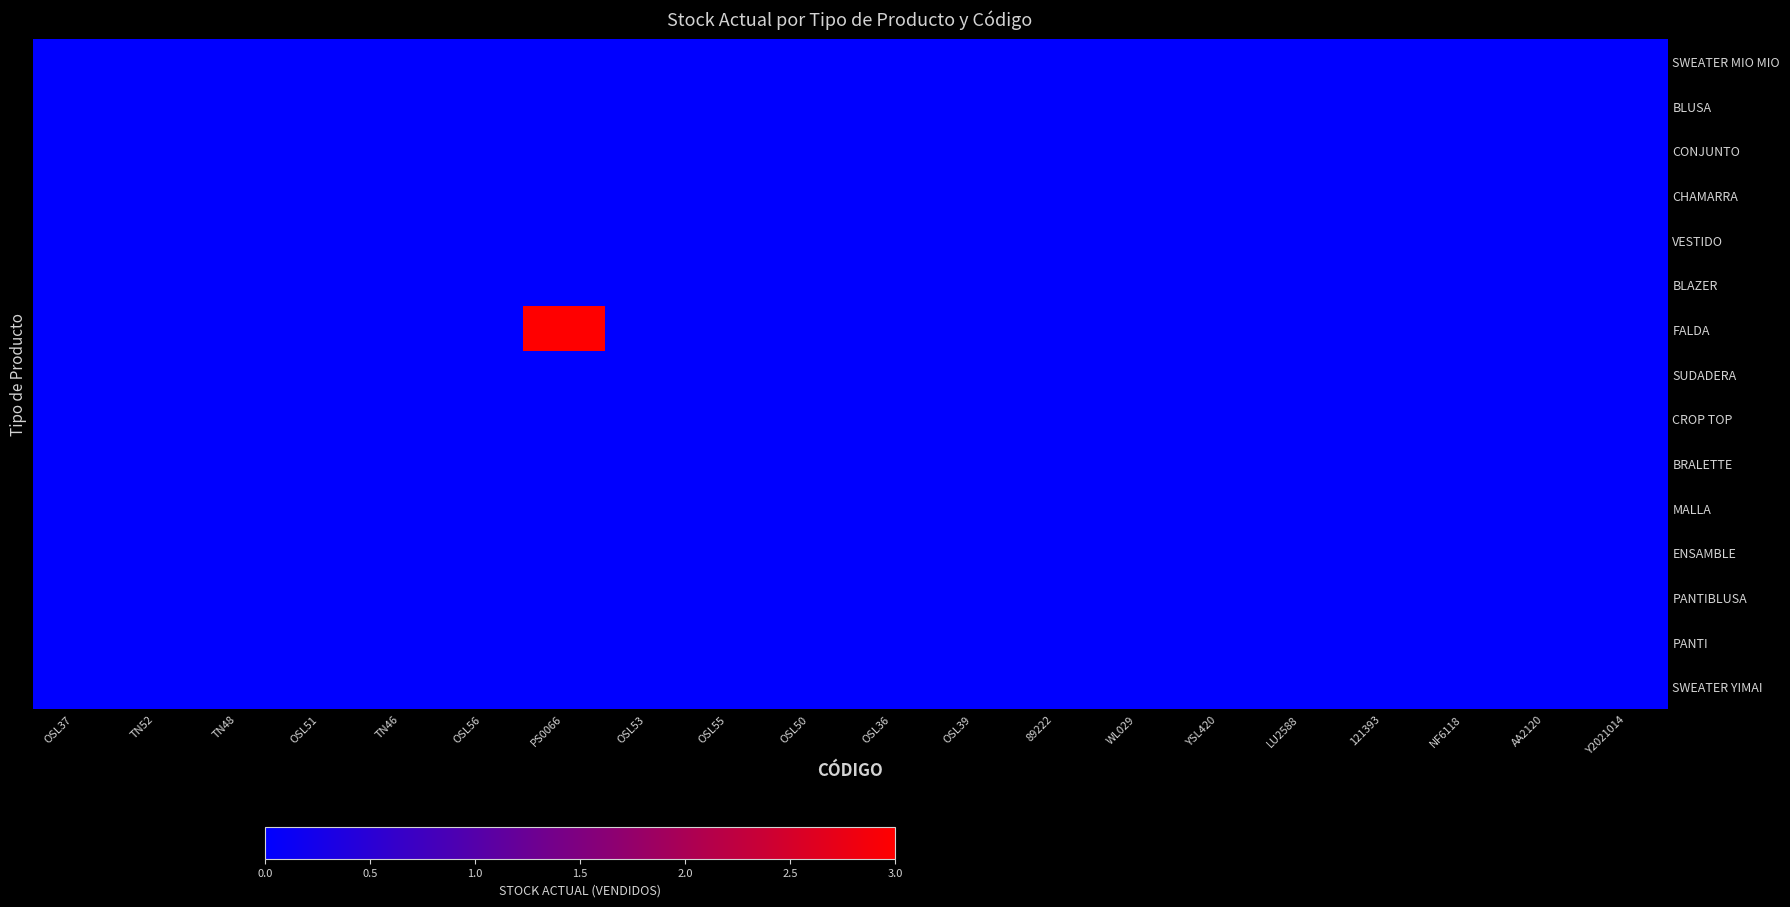

How many data points does each series have?

20